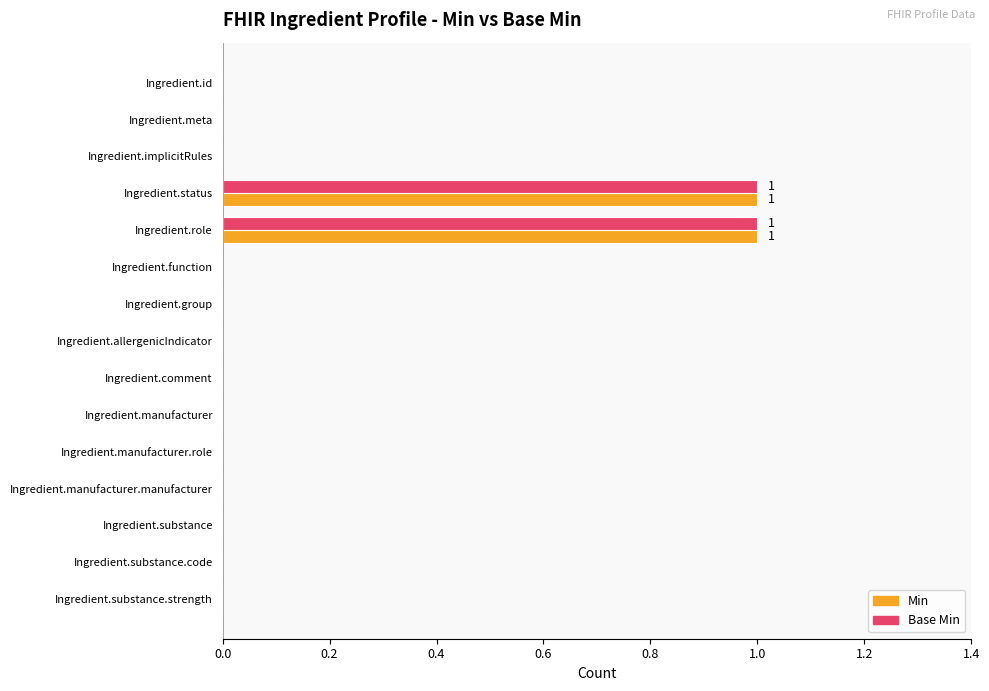

The Base Min series shows 1 at Ingredient.role. True or false?

True